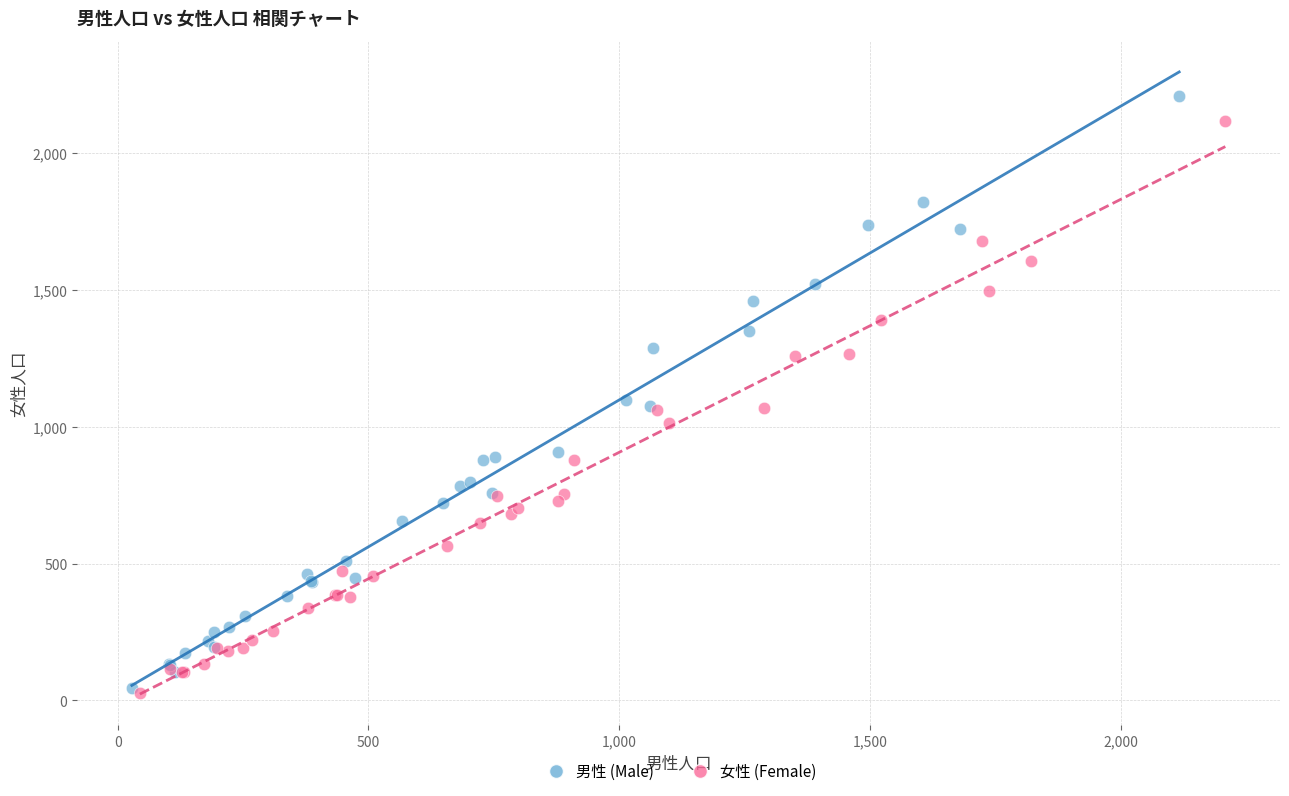

Which series has the largest Y range (max minus min)?

男性 (Male)